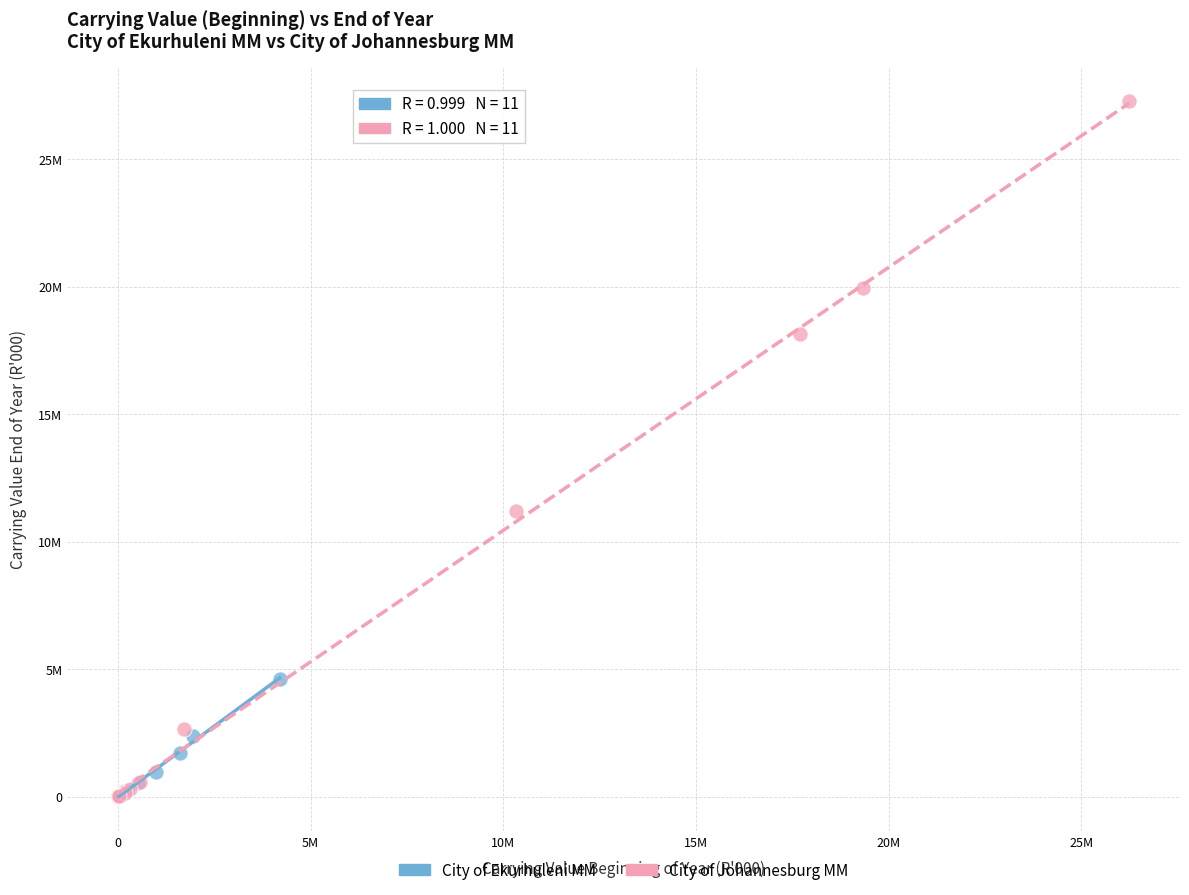

What are all the series names shown in the legend?

City of Ekurhuleni MM, City of Johannesburg MM